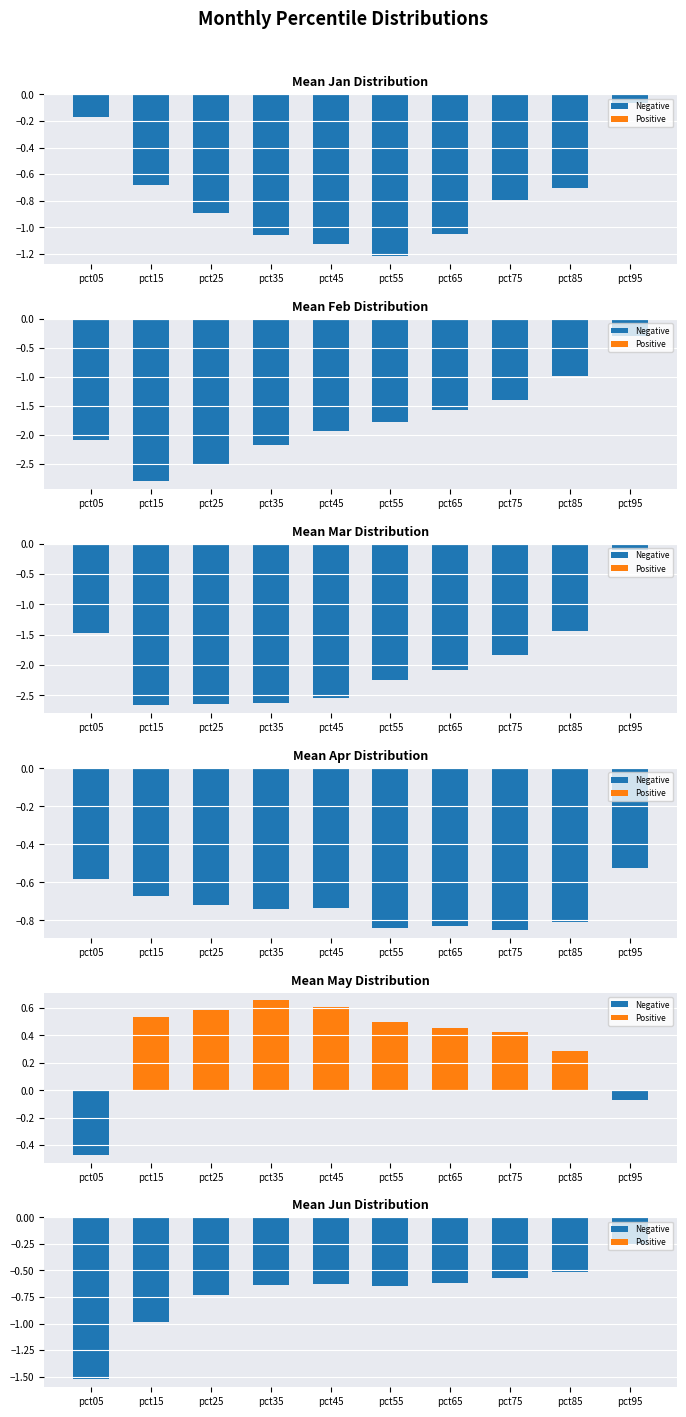

Which series has the widest spread of values?

Mar